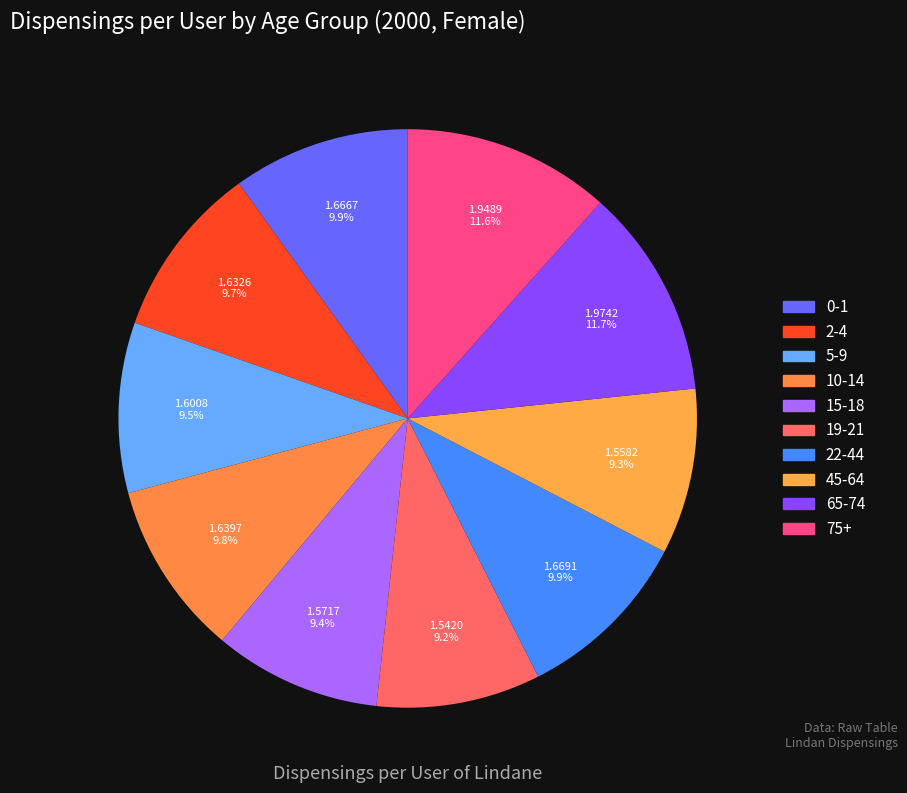

To the nearest percent, what is the combined percentage of 15-18 and 0-1?

19%